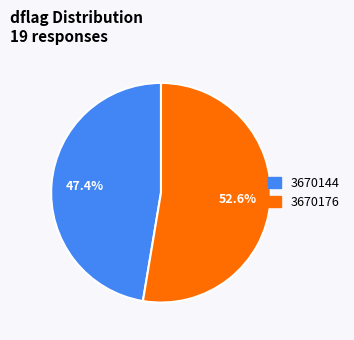

What is the largest slice in the pie chart?

3670176